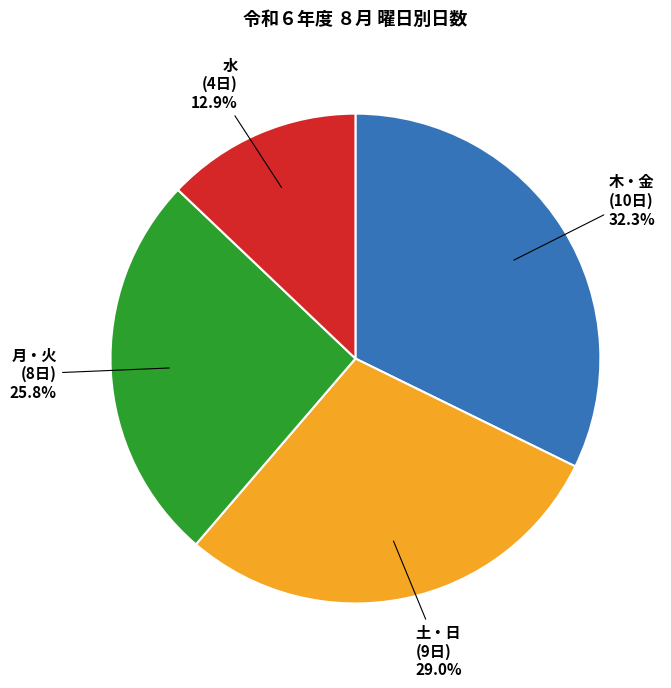

Is there a majority slice in this chart?

No